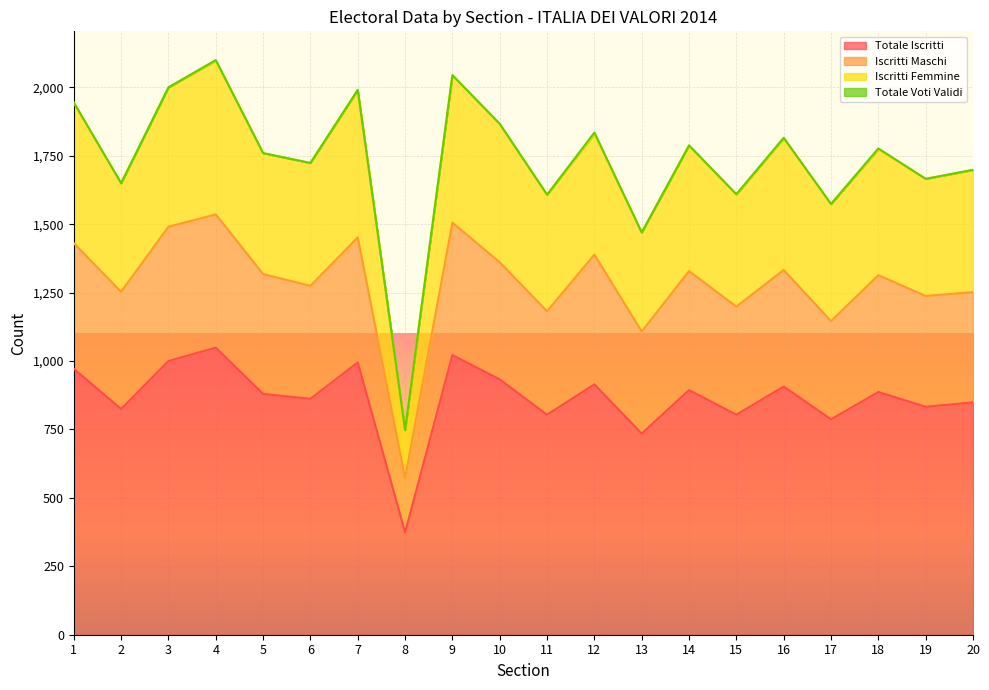

What is the maximum value for Totale Iscritti?

1049